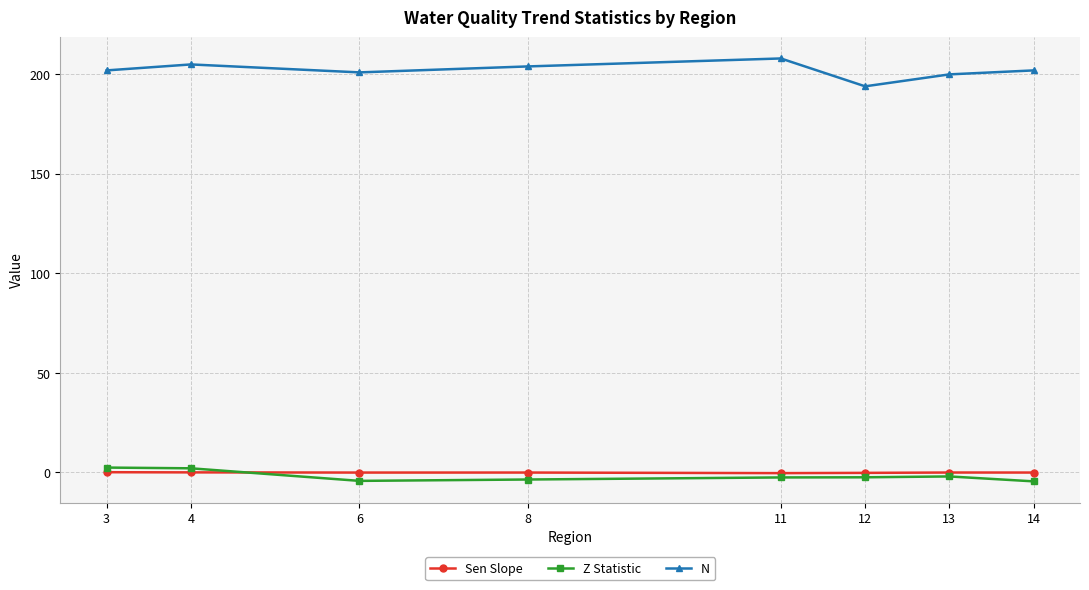

Which series ends up on top after the final intersection of Z Statistic and Sen Slope?

Sen Slope